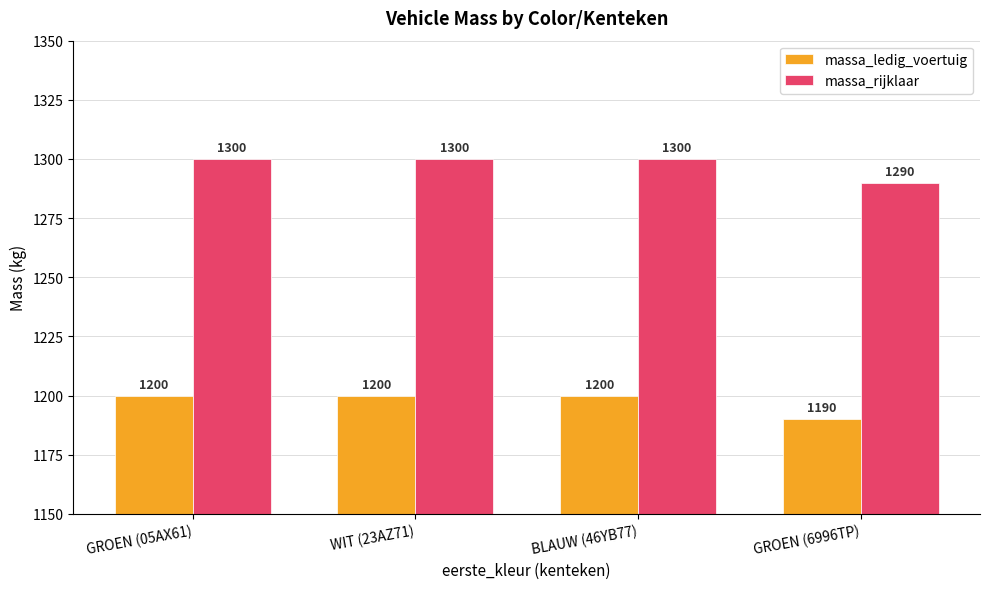

Which series has the largest total across all categories?

massa_rijklaar